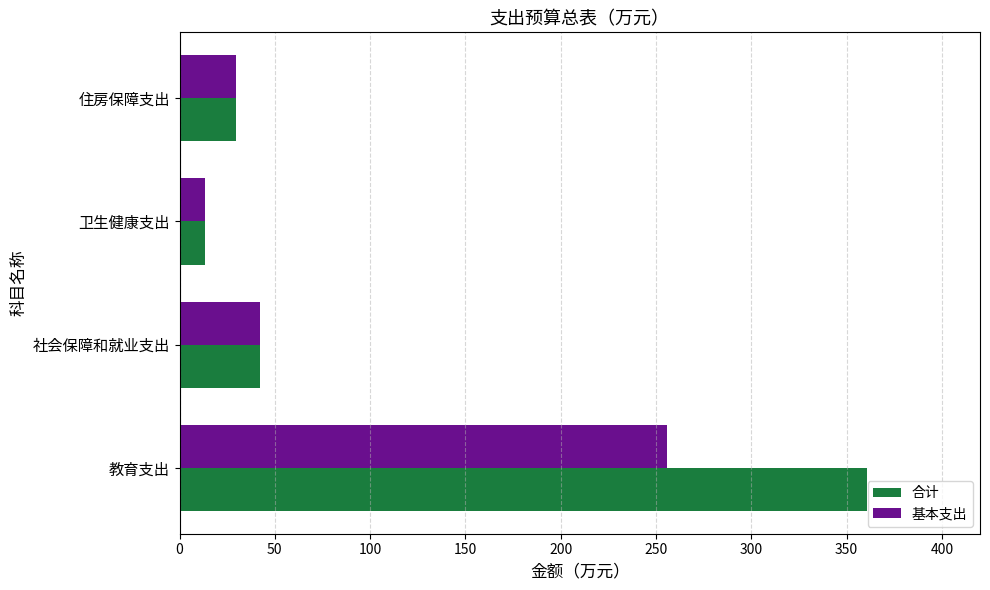

At which label is 基本支出 closest to 134?

社会保障和就业支出